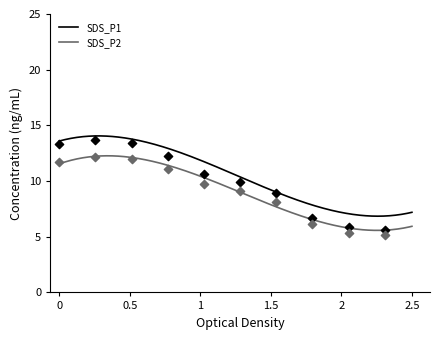

What is the minimum value for SDS_P1?

6.8